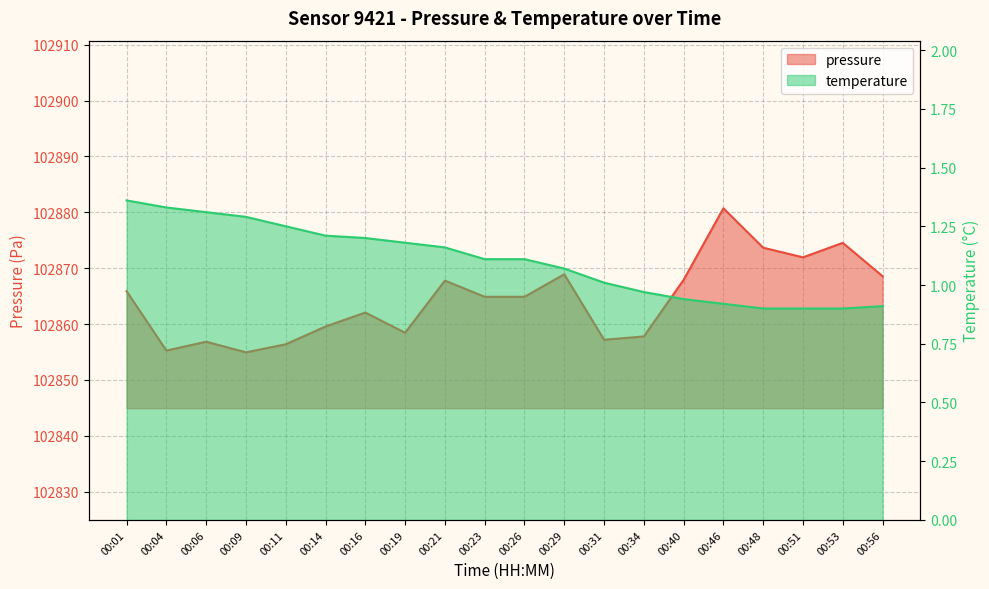

At which category does the chart reach its peak across all series?

00:46